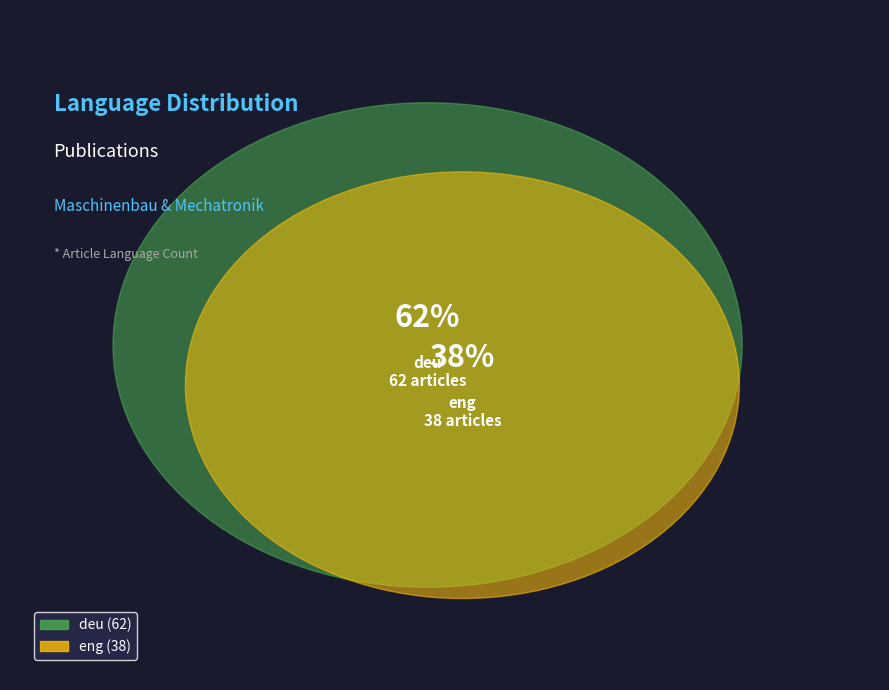

Rank the categories by value from highest to lowest.

deu, eng